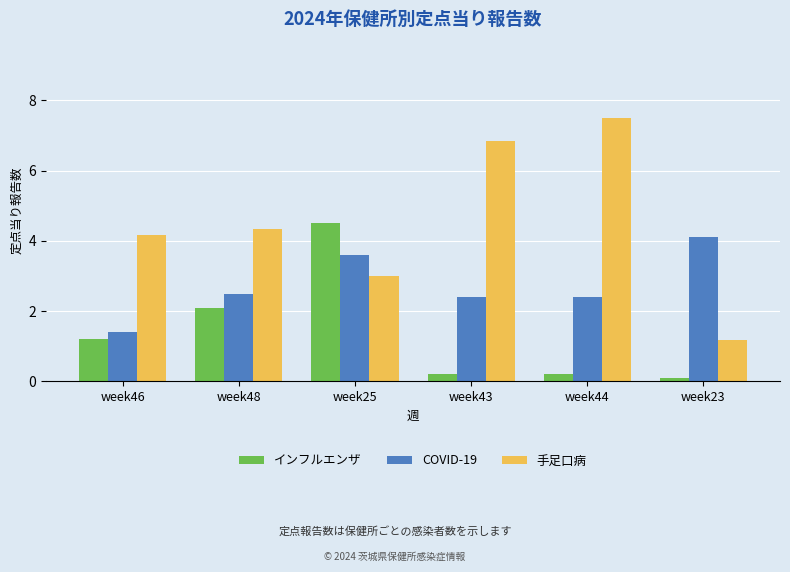

What is the difference between the second highest and second lowest values in the 手足口病 series?

3.8